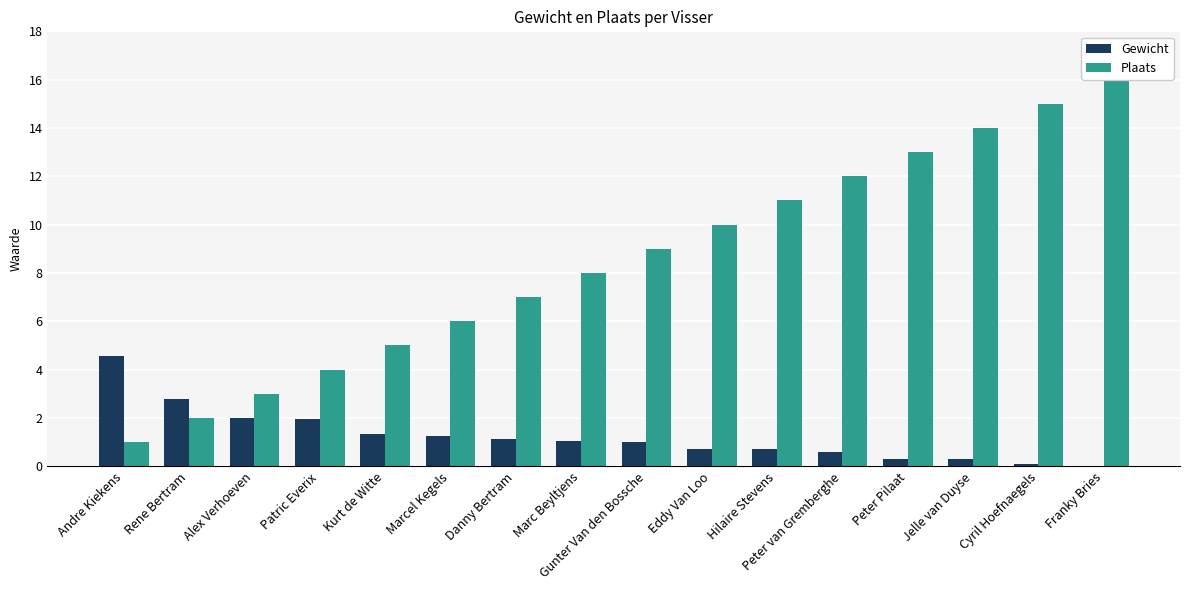

How many series are shown in this chart?

2